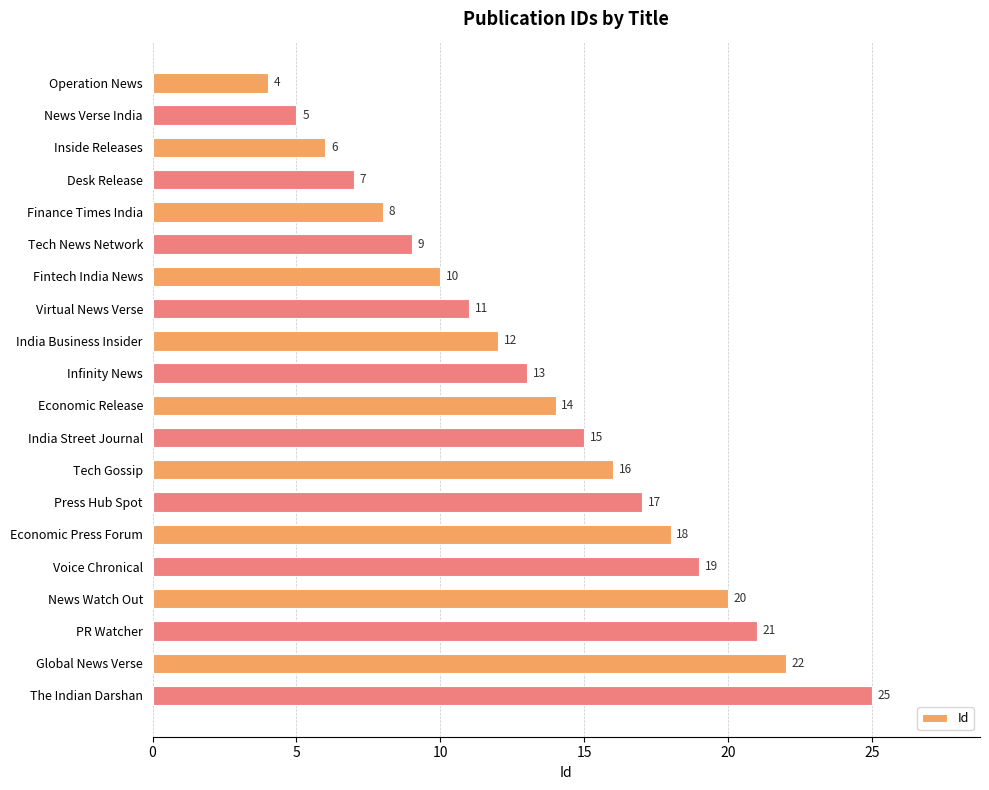

Reading bottom to top, list all the values displayed in this chart.

25	22	21	20	19	18	17	16	15	14	13	12	11	10	9	8	7	6	5	4